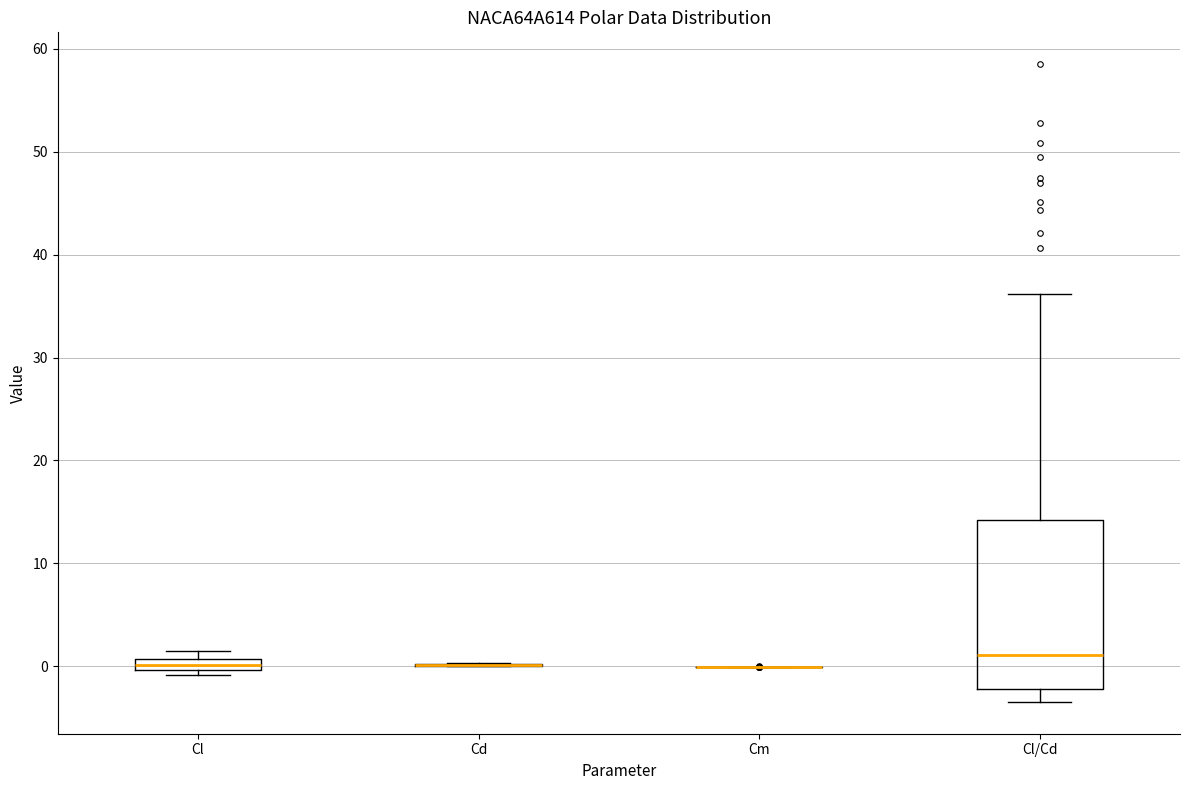

Comparing the boxes themselves (not the whiskers), which one is the tallest?

Cl/Cd